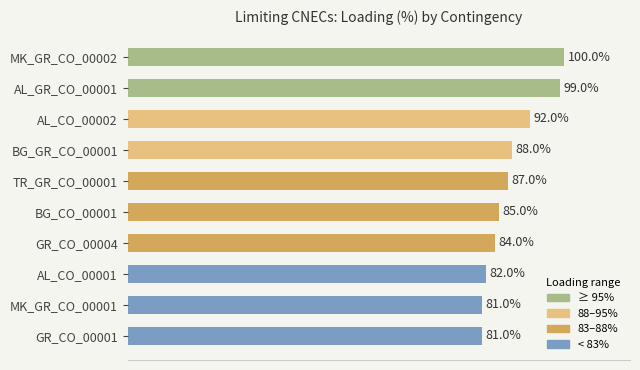

What is the label of the 4th bar from the bottom?

GR_CO_00004